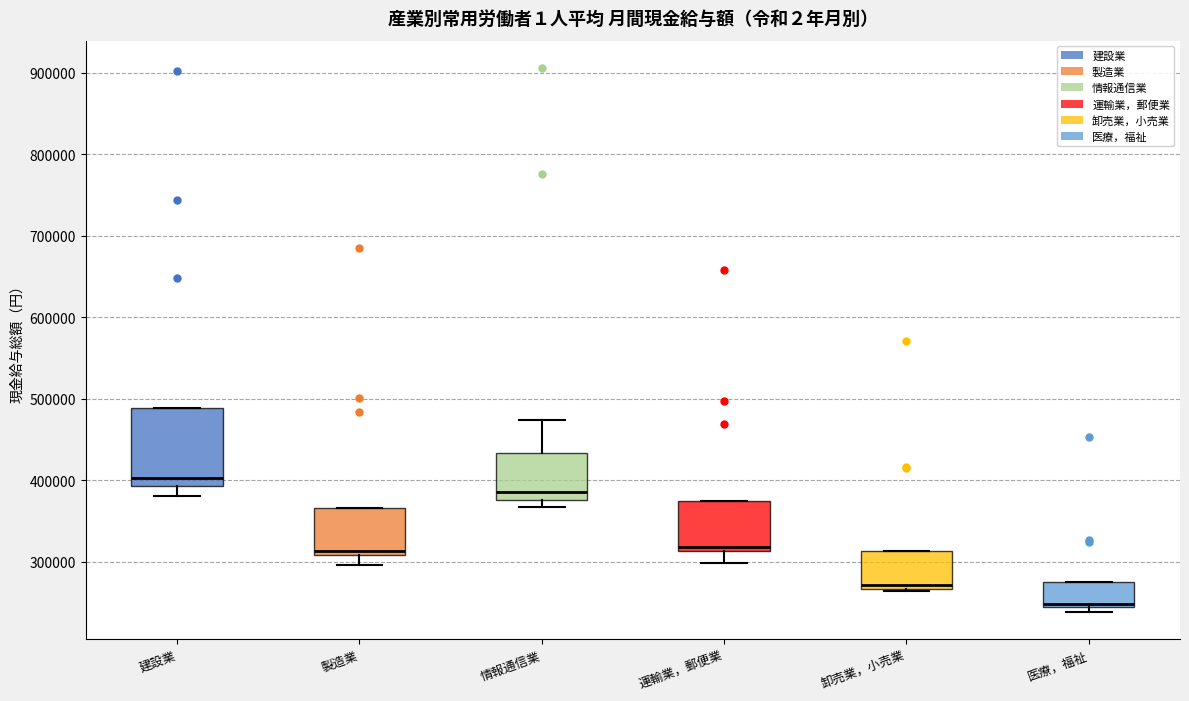

Reading left to right, transcribe this box plot: for each box, give where its median line is, the range the box spans, and where its two whiskers end, as read against the y-axis. The values are not printed on the chart, so give them approximately, as read against the axis.

建設業: median 400000, box 390000 to 490000, whiskers 380000 to 490000
製造業: median 310000 (just above the box's lower edge), box 310000 to 370000, whiskers 300000 to 370000
情報通信業: median 390000, box 380000 to 430000, whiskers 370000 to 470000
運輸業，郵便業: median 320000, box 310000 to 370000, whiskers 300000 to 370000
卸売業，小売業: median 270000 (just above the box's lower edge), box 270000 to 310000, whiskers 260000 to 310000
医療，福祉: median 250000, box 240000 to 280000, whiskers 240000 (just below the box's lower edge) to 280000